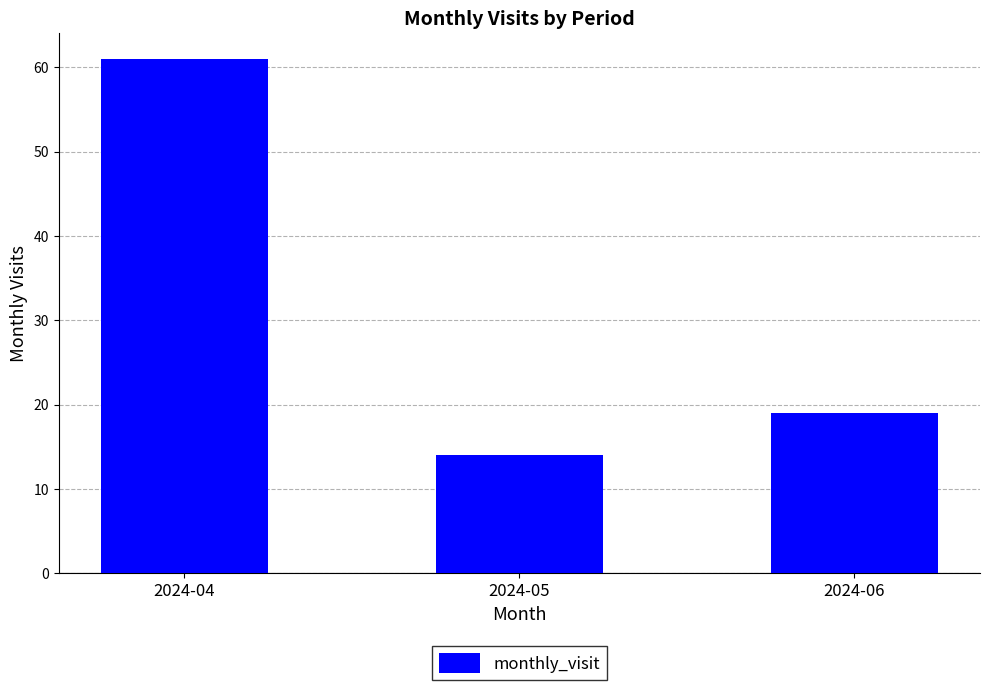

Are the bars grouped side by side (vs. stacked)?

No